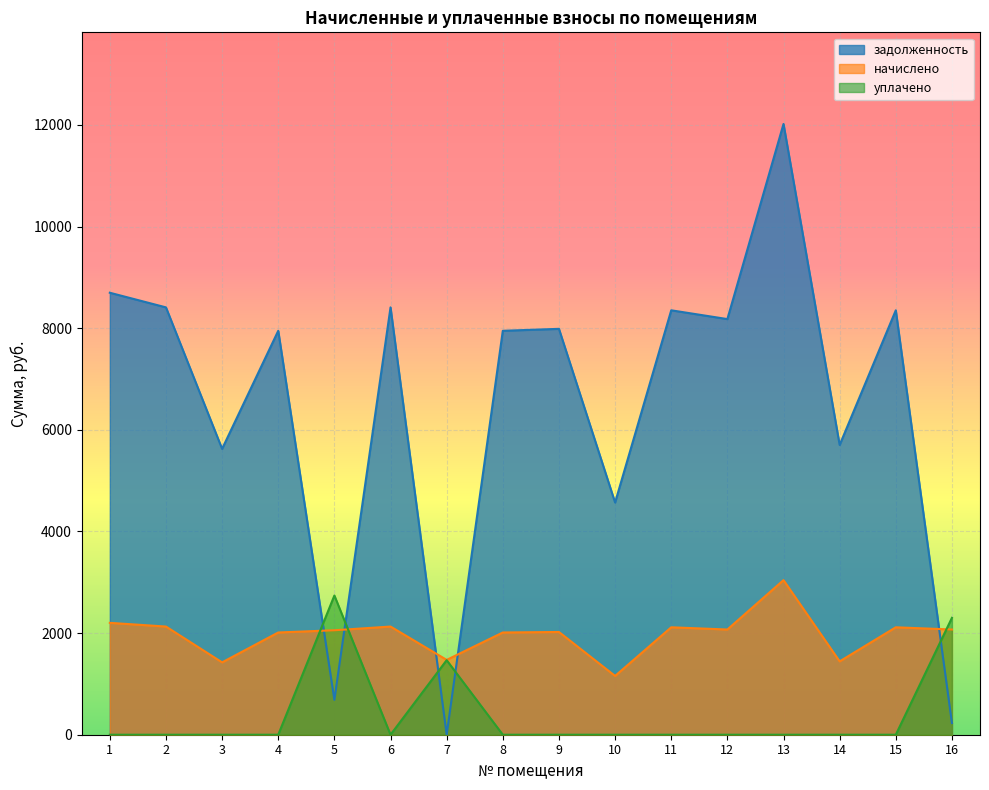

The value of начислено at 13 is 2055.3. True or false?

False